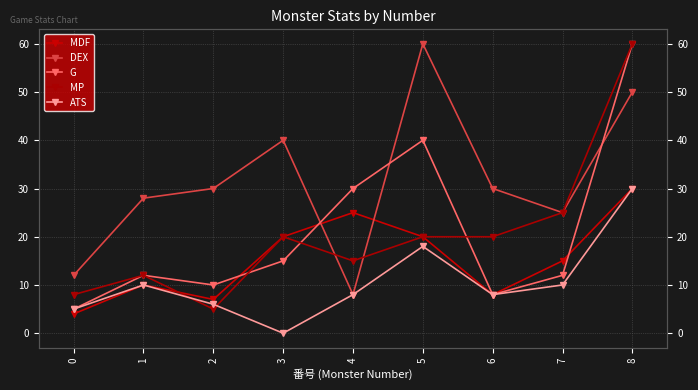

What is the total value across all series at 5?

158